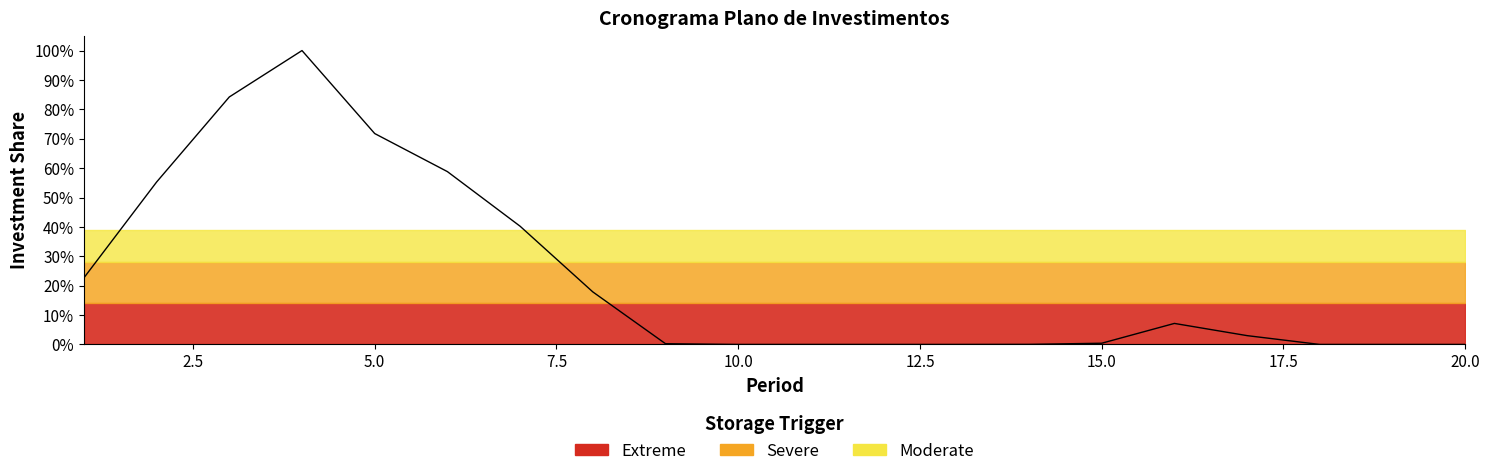

Count the number of categories in the chart.

20